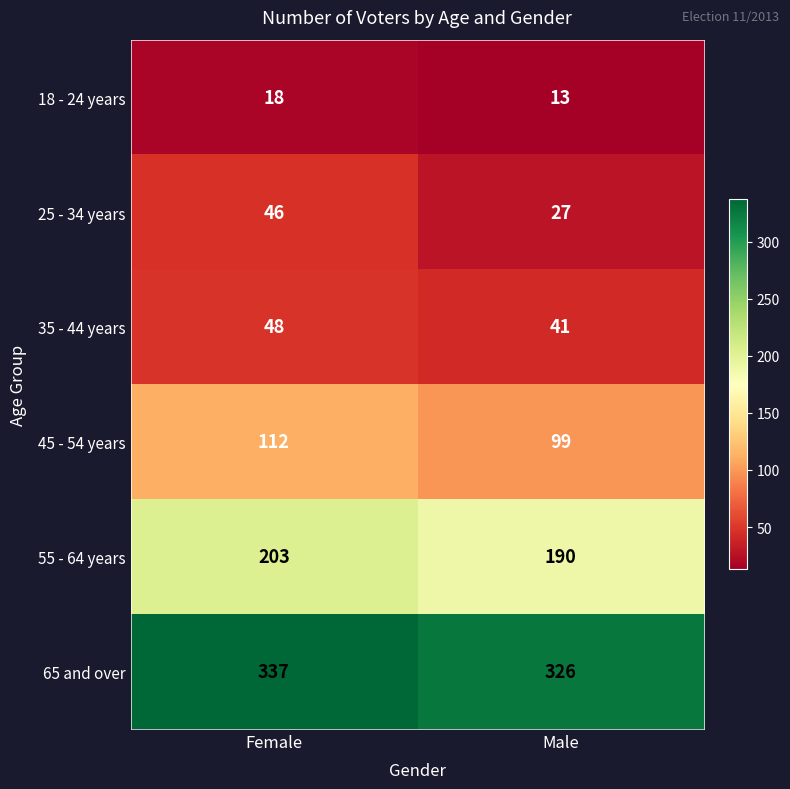

Which category has the lowest value in the 65 and over series?

Male